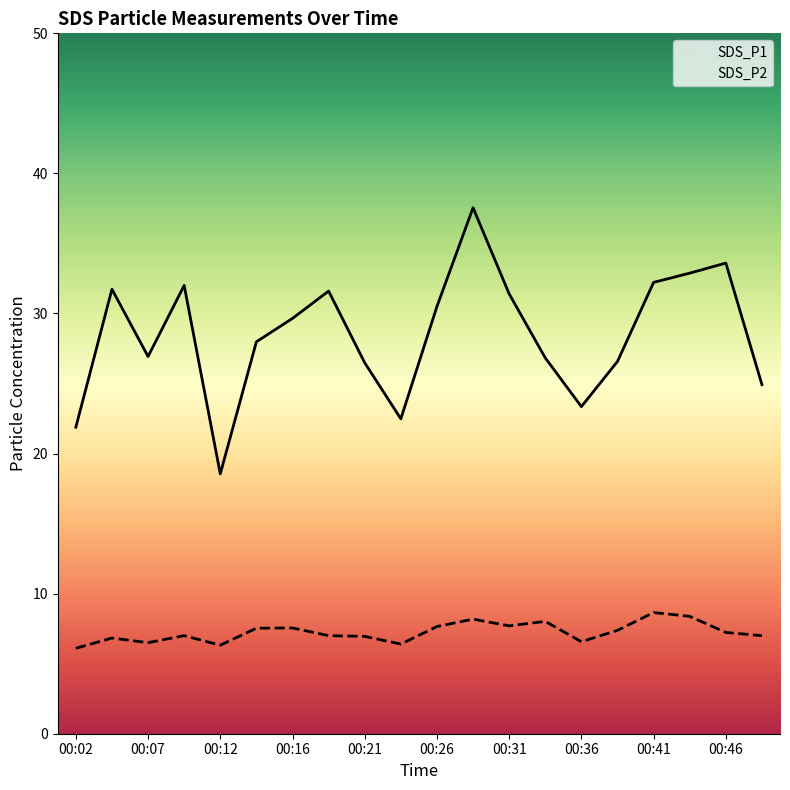

What is the sum of all SDS_P1 values?

569.1